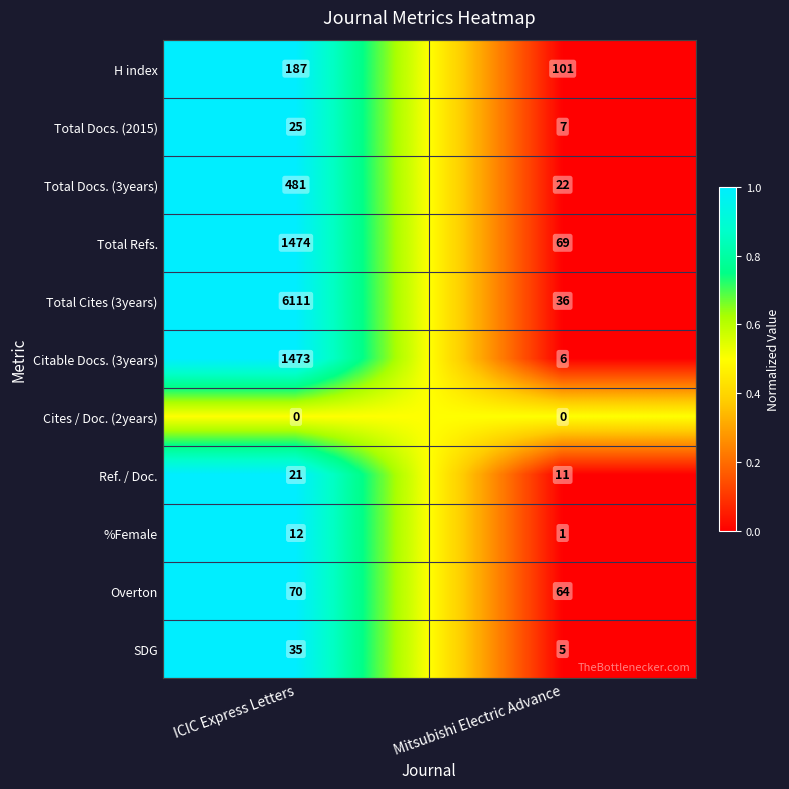

Which series has the largest total across all categories?

Total Cites (3years)